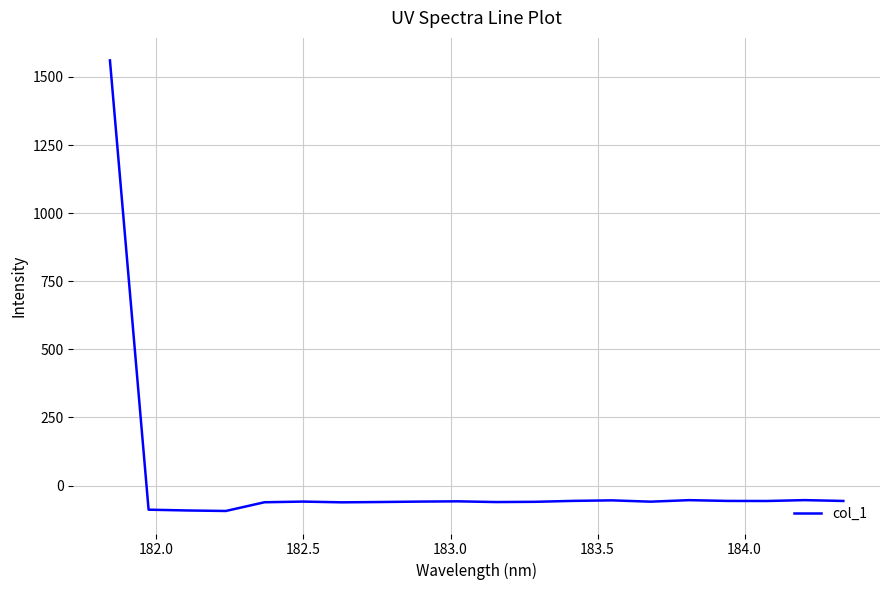

Does the chart have visible grid lines?

Yes